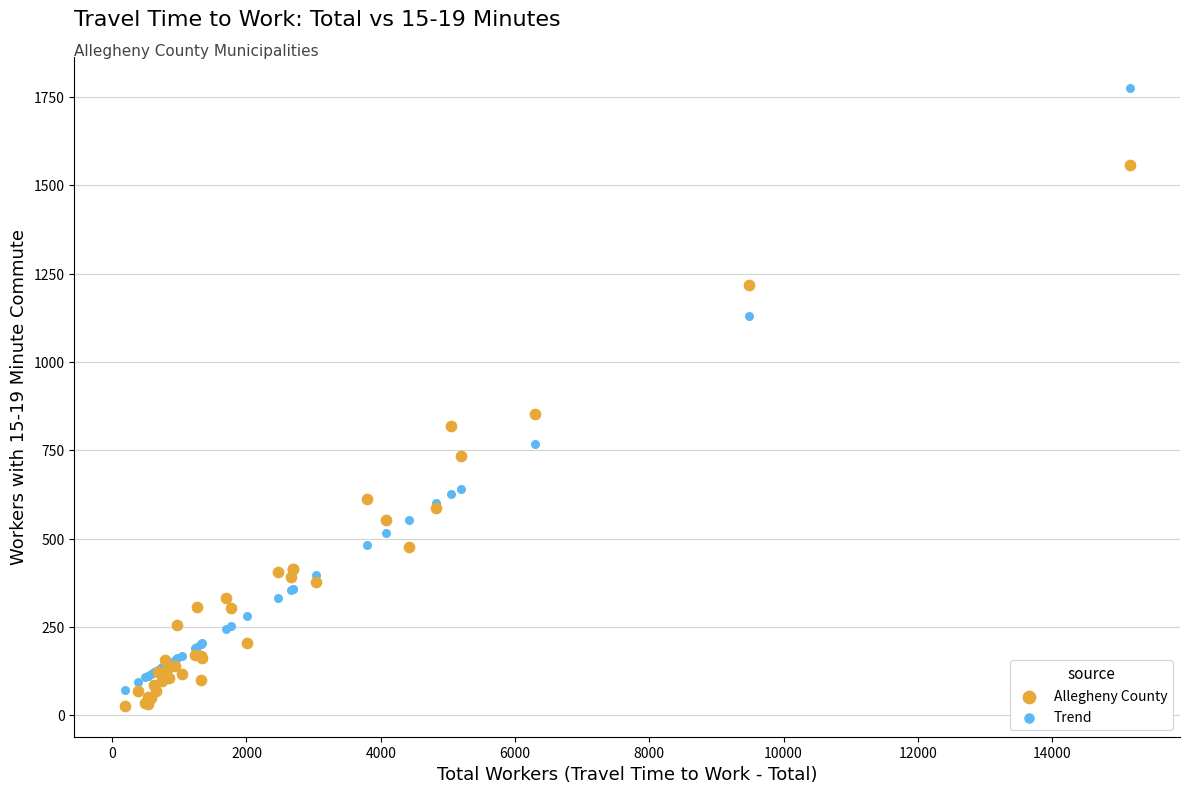

Which series contains the highest Y value?

Trend